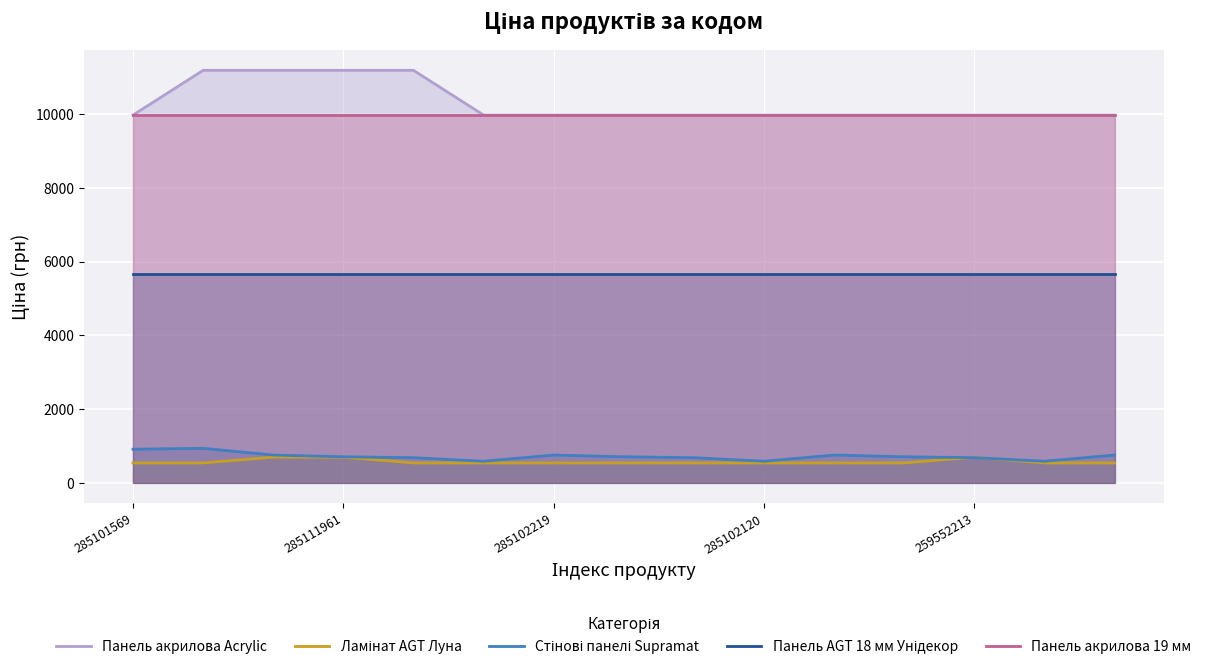

Reading right to left, what are all the values shown in this chart?

Панель акрилова Acrylic: 9975.0	9975.0	9975.0	9975.0	9975.0	9975.0	9975.0	9975.0	9975.0	9975.0	11188.2	11188.2	11188.2	11188.2	9975.0
Ламінат AGT Луна: 539.0	539.0	693.7	539.0	539.0	539.0	539.0	539.0	539.0	539.0	539.0	693.7	693.7	539.0	539.0
Стінові панелі Supramat: 752.2	584.4	681.0	705.1	752.2	584.4	681.0	705.1	752.2	584.4	681.0	705.1	752.2	934.5	910.4
Панель AGT 18 мм Унідекор: 5673.8	5673.8	5673.8	5673.8	5673.8	5673.8	5673.8	5673.8	5673.8	5673.8	5673.8	5673.8	5673.8	5673.8	5673.8
Панель акрилова 19 мм: 9975.0	9975.0	9975.0	9975.0	9975.0	9975.0	9975.0	9975.0	9975.0	9975.0	9975.0	9975.0	9975.0	9975.0	9975.0